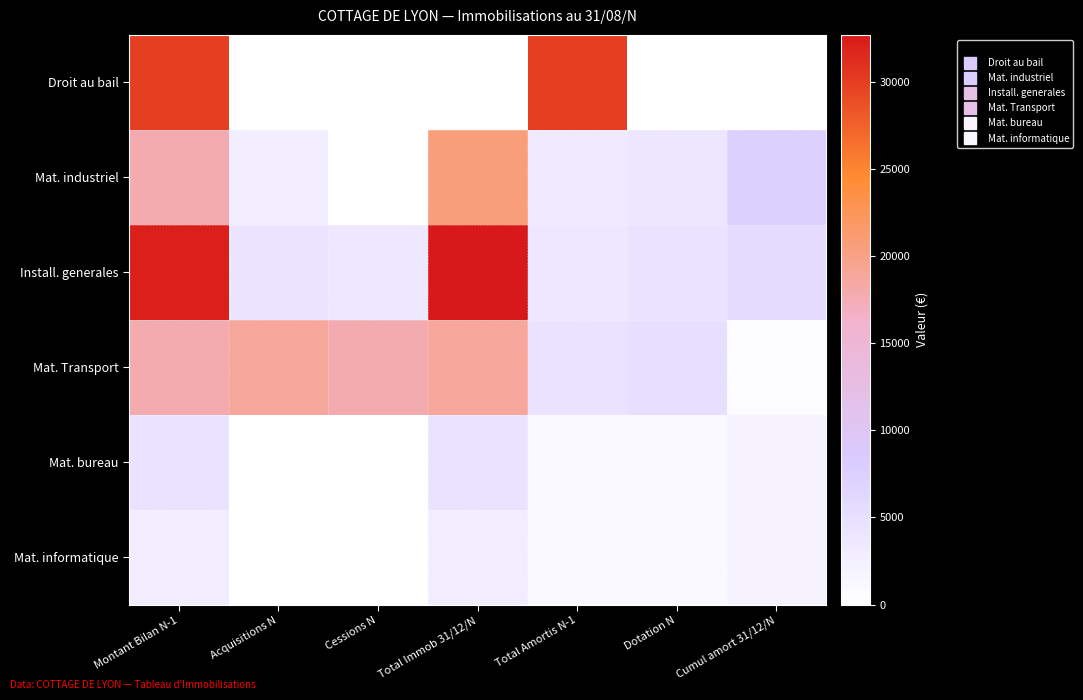

Reading right to left, extract all data points from this chart.

Droit au bail: Cumul amort 31/12/N=0	Dotation N=0	Total Amortis N-1=30000	Total Immob 31/12/N=0	Cessions N=0	Acquisitions N=0	Montant Bilan N-1=30000
Mat. industriel: Cumul amort 31/12/N=7505	Dotation N=4071	Total Amortis N-1=3433	Total Immob 31/12/N=20600	Cessions N=0	Acquisitions N=2750	Montant Bilan N-1=17850
Install. generales: Cumul amort 31/12/N=5688	Dotation N=4549	Total Amortis N-1=3619	Total Immob 31/12/N=32698	Cessions N=3720	Acquisitions N=4258	Montant Bilan N-1=32160
Mat. Transport: Cumul amort 31/12/N=739	Dotation N=5028	Total Amortis N-1=4450	Total Immob 31/12/N=19000	Cessions N=17800	Acquisitions N=19000	Montant Bilan N-1=17800
Mat. bureau: Cumul amort 31/12/N=1826	Dotation N=913	Total Amortis N-1=913	Total Immob 31/12/N=4565	Cessions N=0	Acquisitions N=0	Montant Bilan N-1=4565
Mat. informatique: Cumul amort 31/12/N=1920	Dotation N=960	Total Amortis N-1=960	Total Immob 31/12/N=2880	Cessions N=0	Acquisitions N=0	Montant Bilan N-1=2880